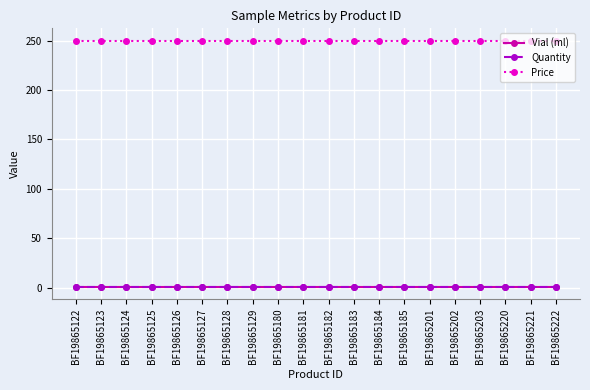

What is the total value across all series at BF19865181?

252